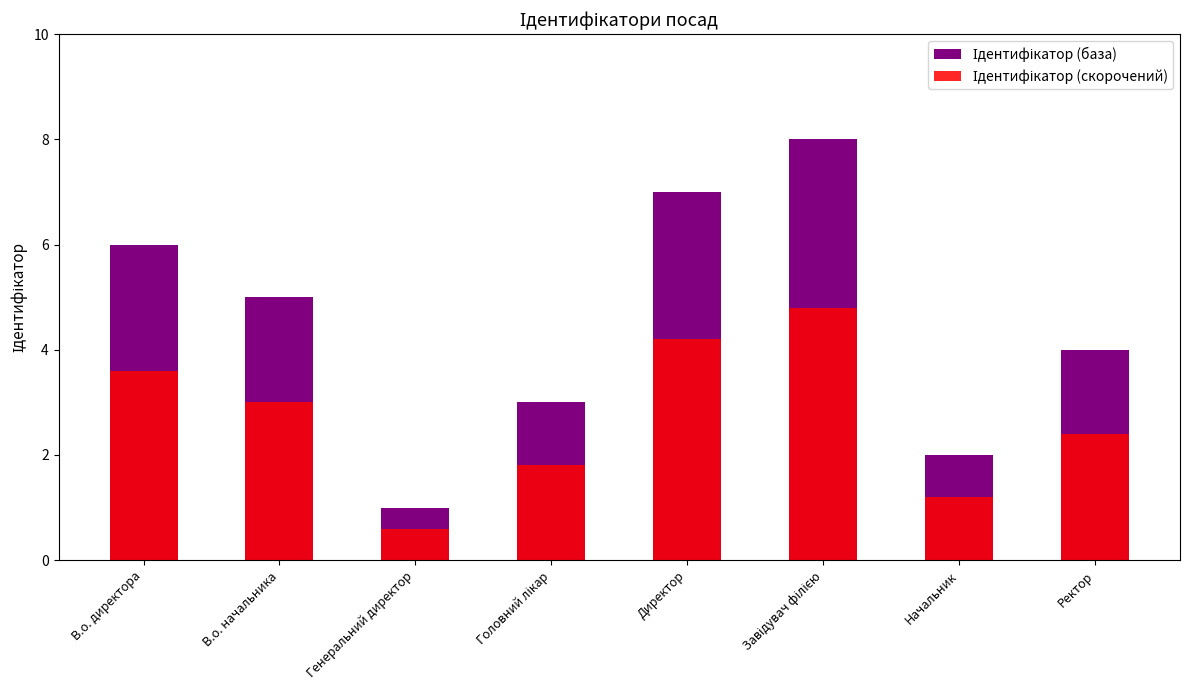

Between В.о. начальника and Ректор, which series saw the biggest shift?

Ідентифікатор (база)